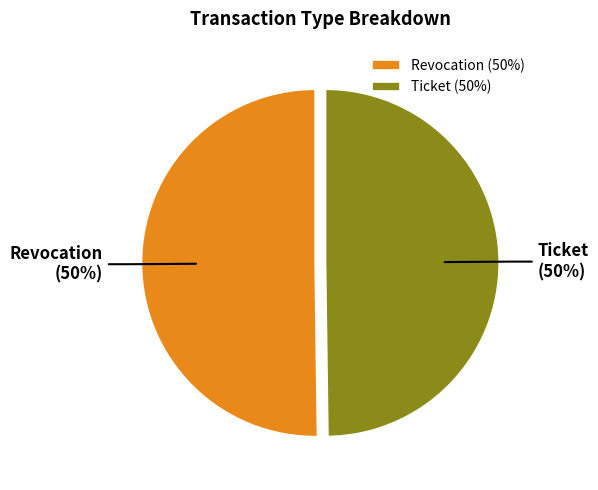

Is it true that Ticket is 62% of the pie?

False